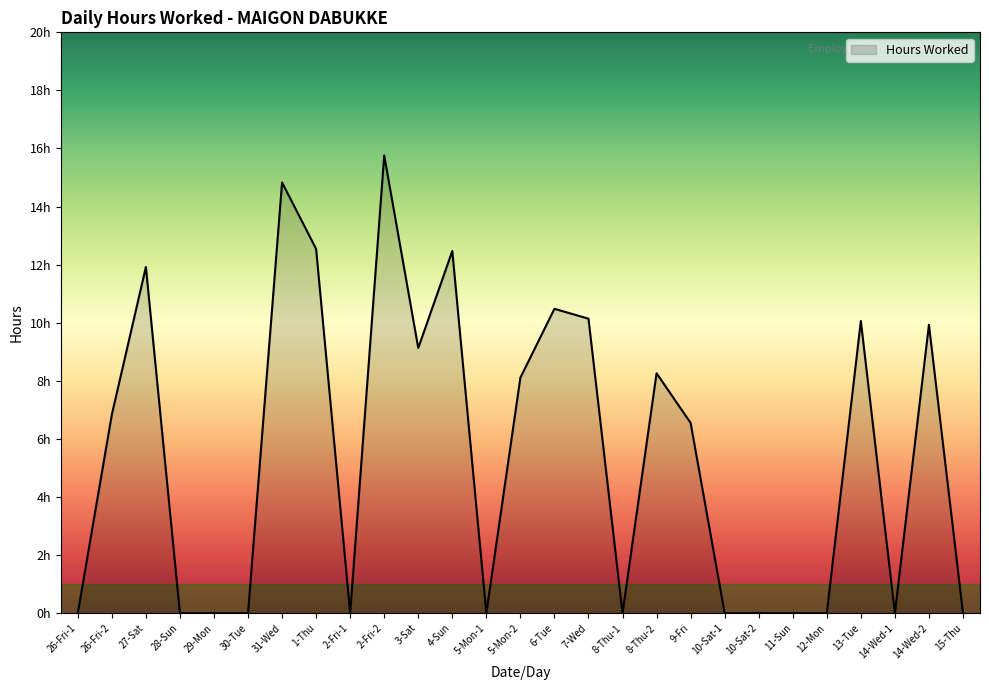

Does the chart display data point markers on the line(s)?

No